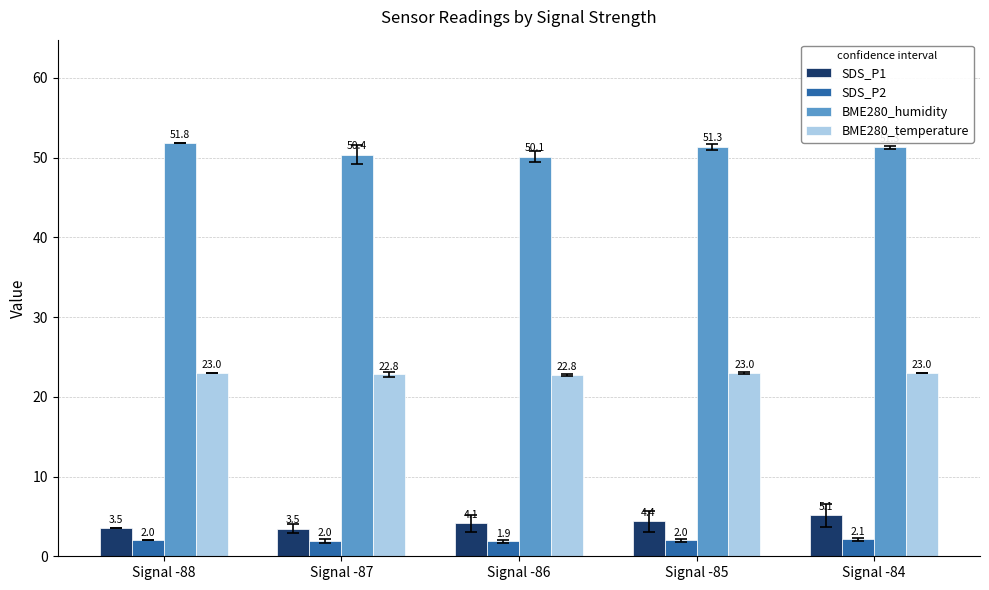

What is the highest value of the BME280_temperature series?

23.0